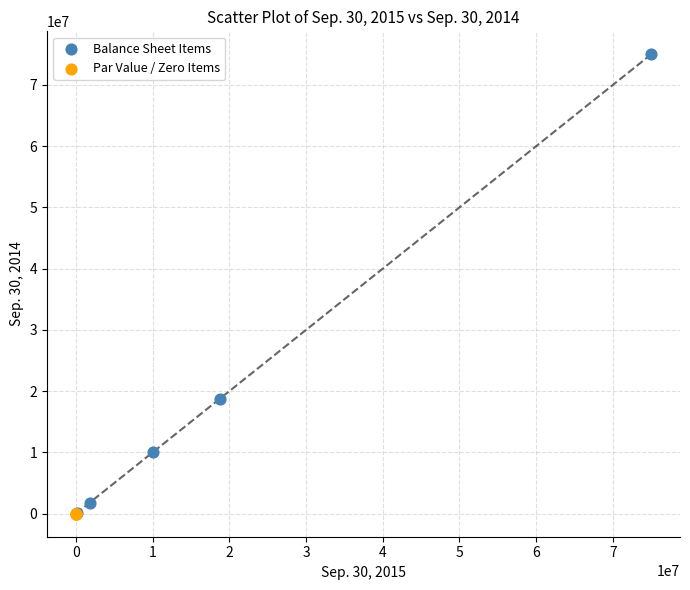

What are all the series names shown in the legend?

Balance Sheet Items, Par Value / Zero Items